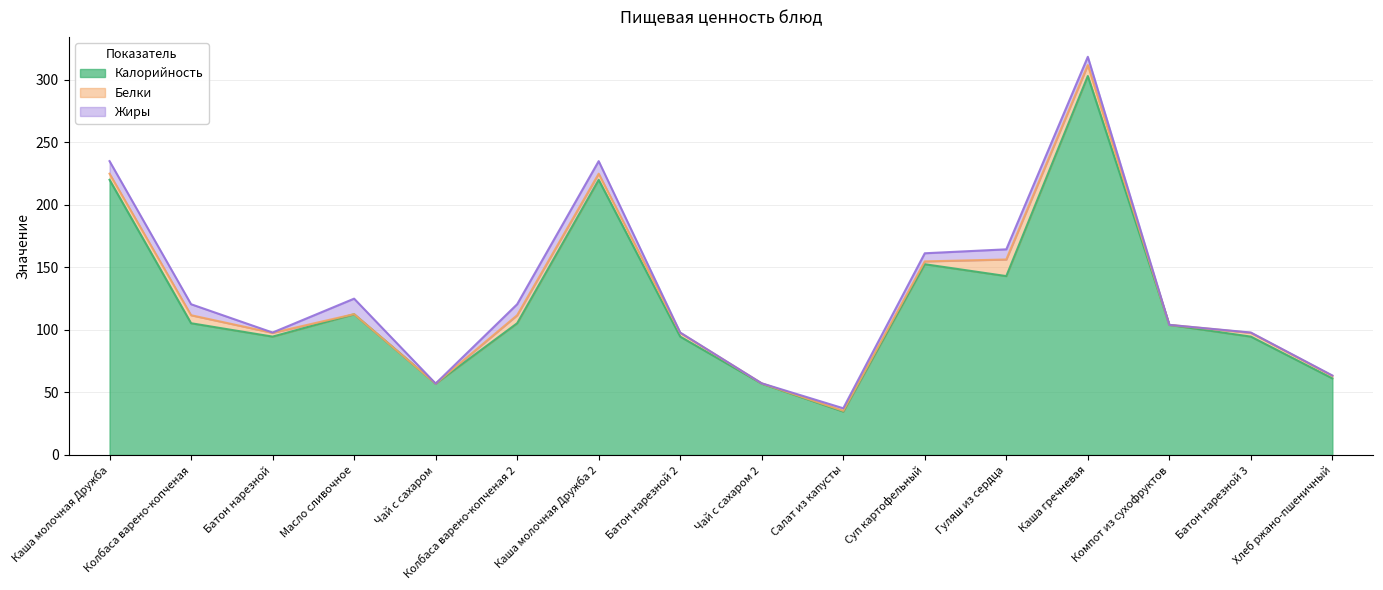

Which category has the lowest value in the Белки series?

Компот из сухофруктов